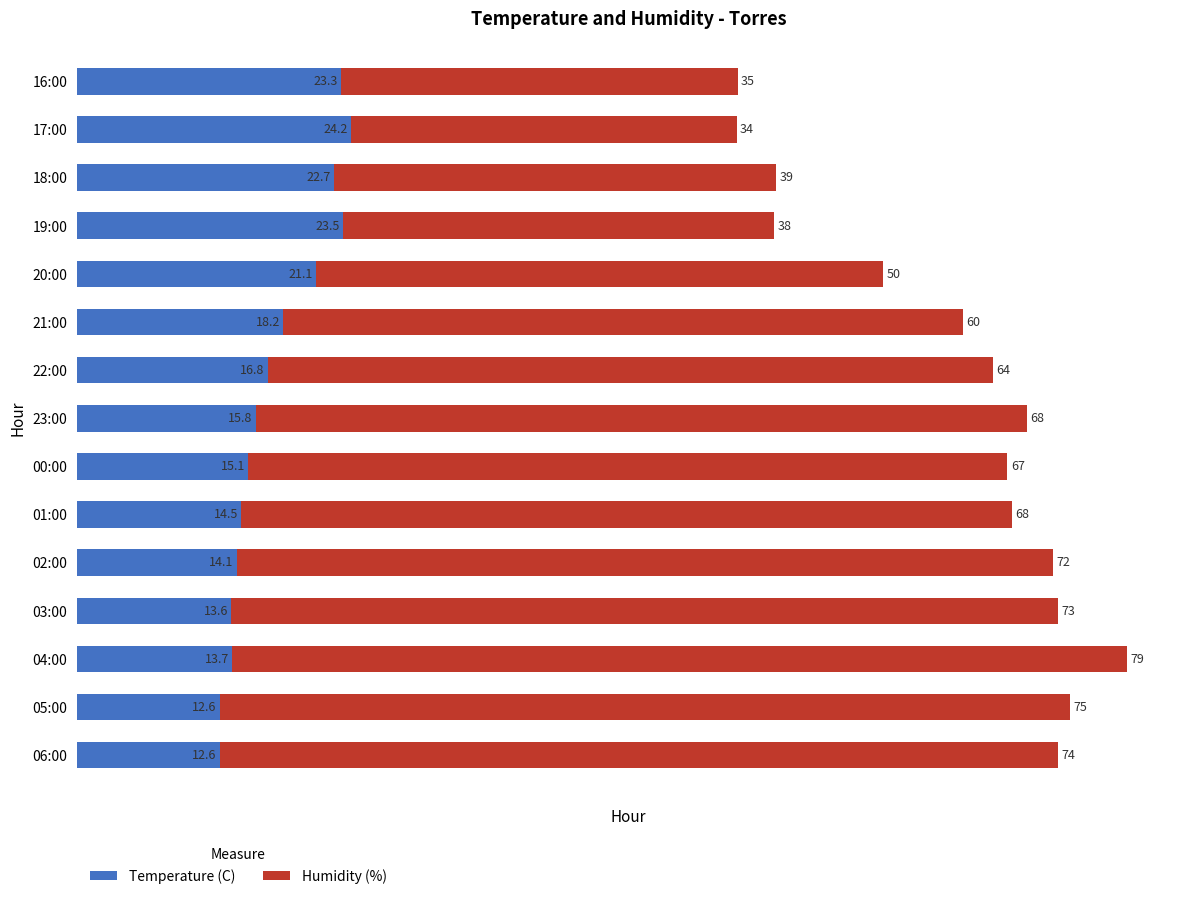

What is the difference between the maximum and second lowest values in the Temperature (C) series?

11.6